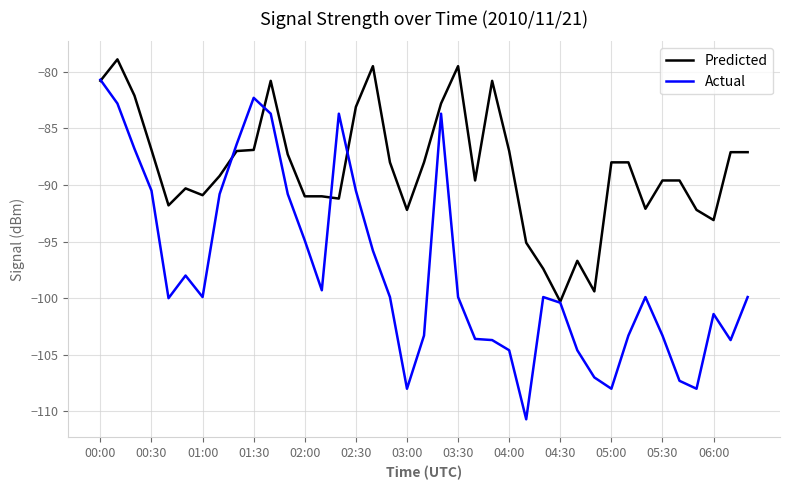

Which series has the largest range (max minus min)?

Actual